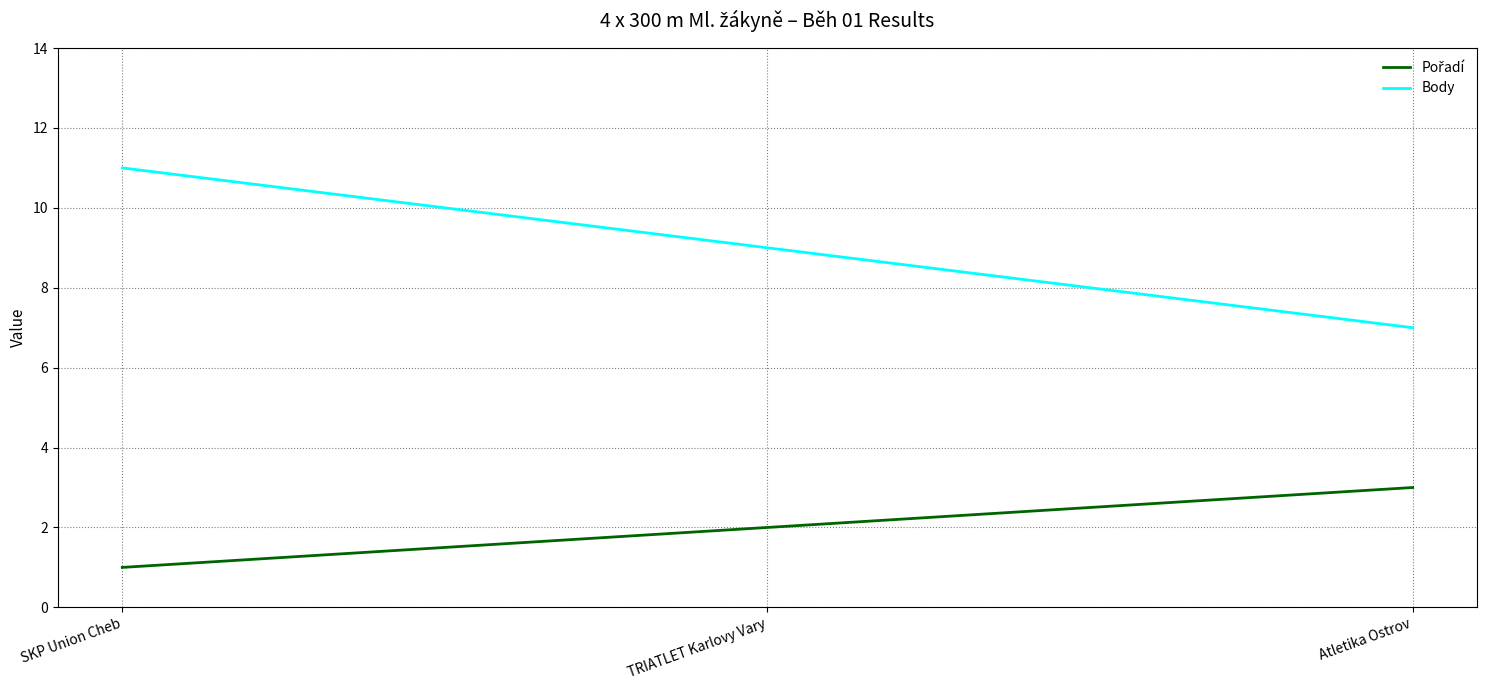

List the labels in order of Body value, largest first.

SKP Union Cheb, TRIATLET Karlovy Vary, Atletika Ostrov